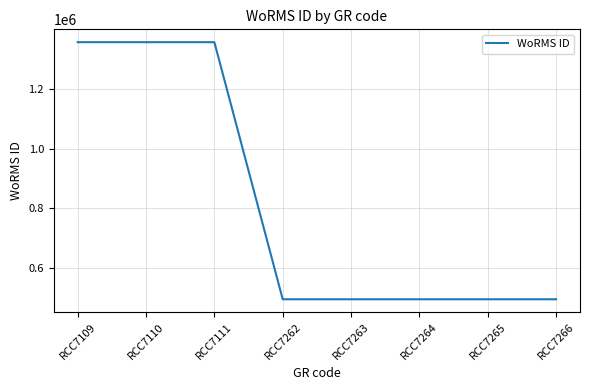

True or false: the data shows 1356524 at RCC7111.

True